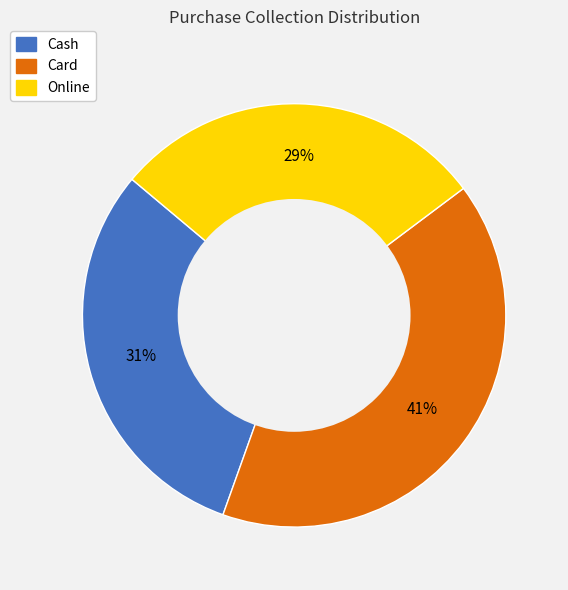

Which has a higher value, Card or Online?

Card